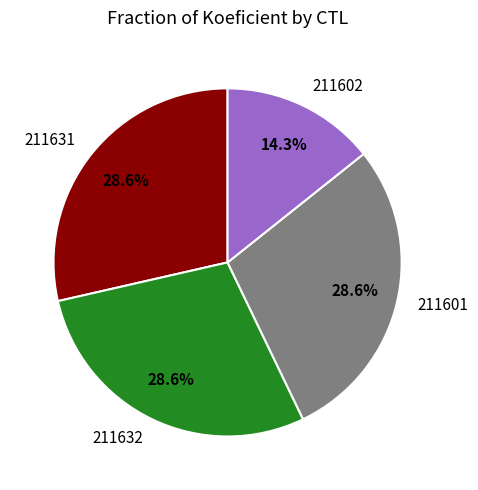

What is the total percentage of 211601 and 211602?

42.9%